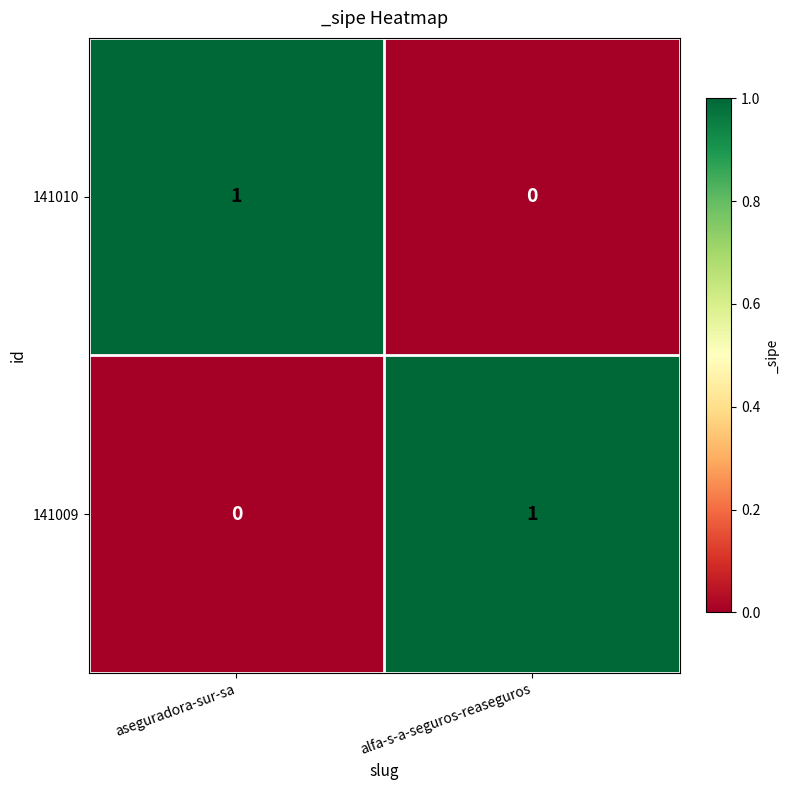

How many values in 141010 are above zero?

1